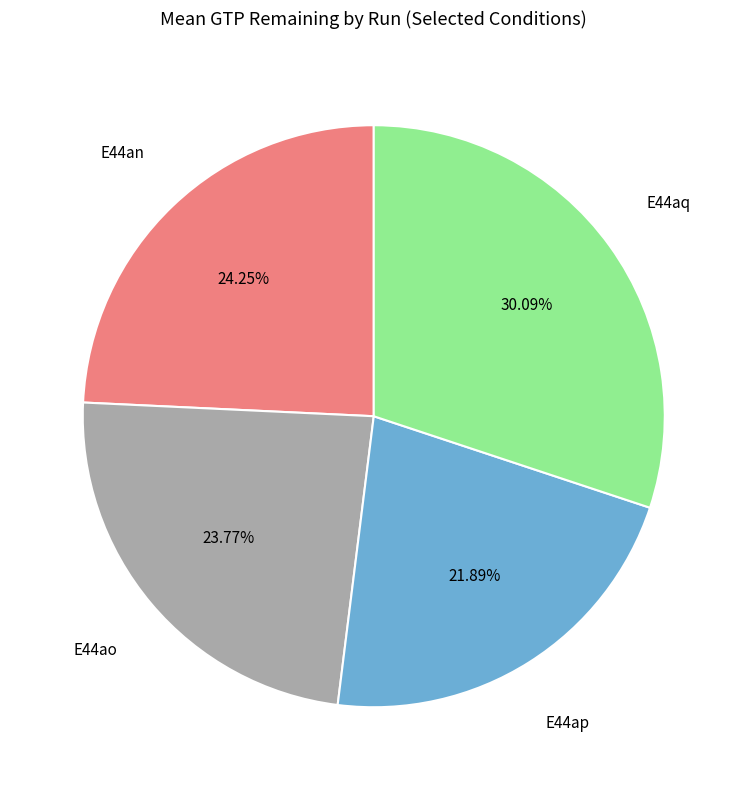

Which slice is the smallest?

E44ap